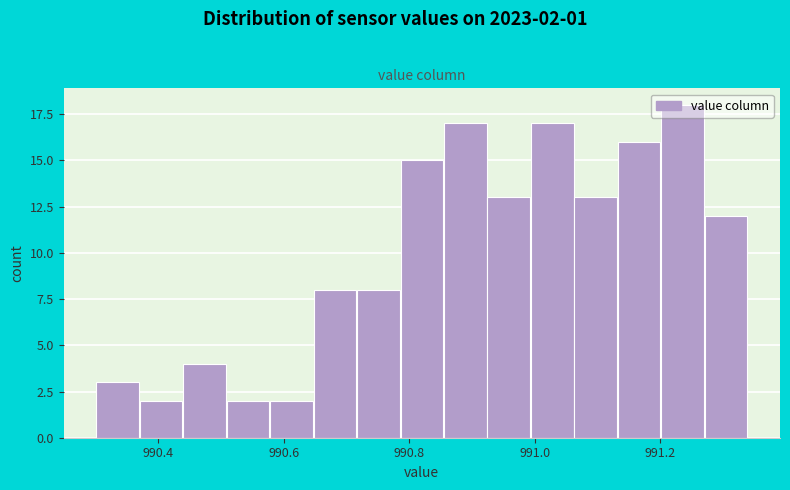

Read against the x-axis, roughly where is the centre of the tallest bar?

991.24